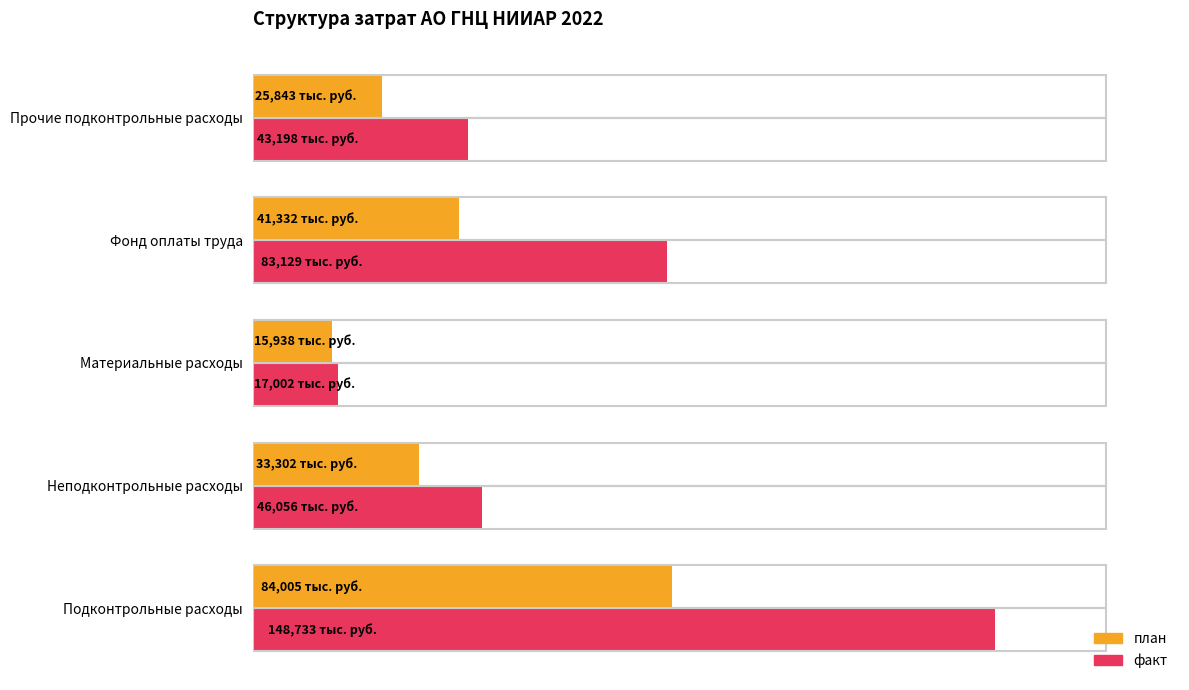

What are all the series names shown in the legend?

план, факт